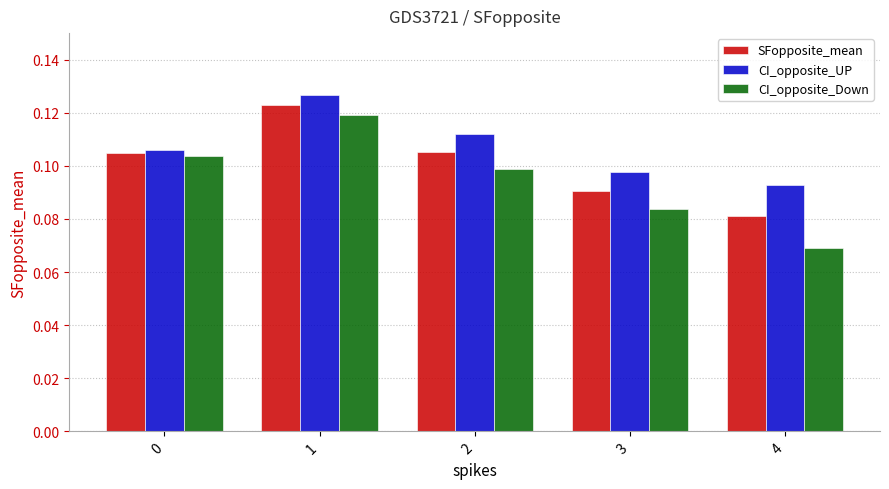

Which series has the largest range (max minus min)?

CI_opposite_Down